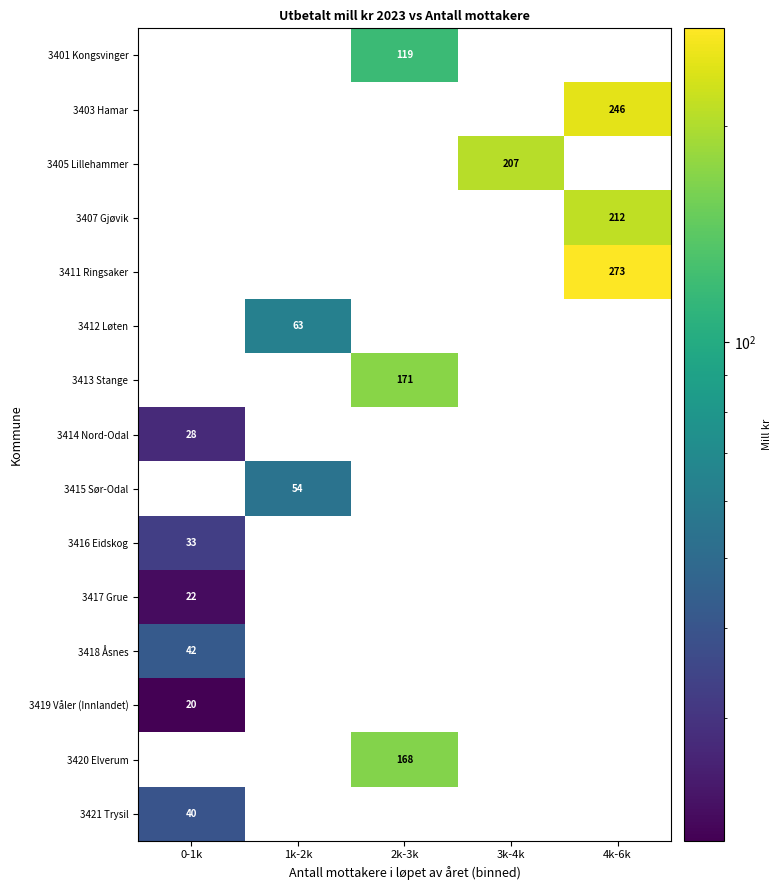

Is it true that 3421 Trysil equals 39.9 at 0-1k?

True